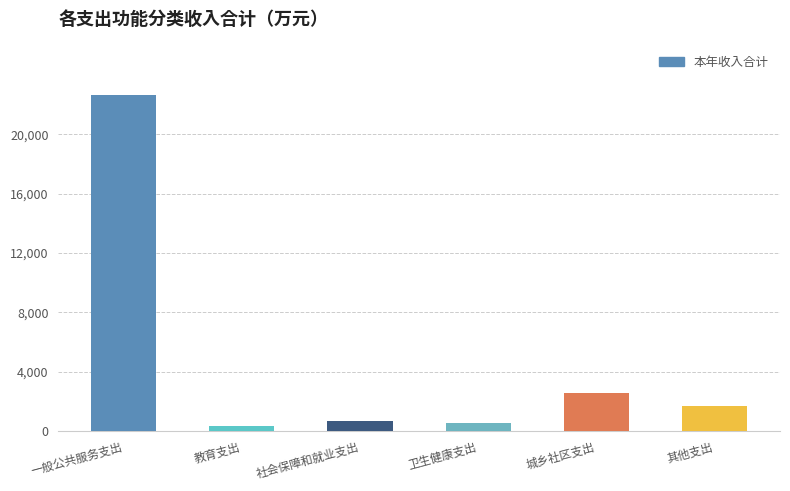

What is the change in value from 一般公共服务支出 to 其他支出?

-20922.8